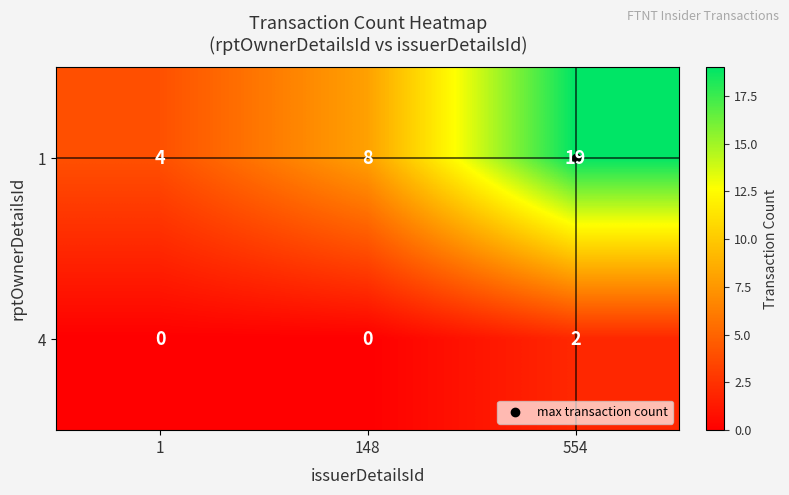

List the series in order of their peak value, lowest first.

4, 1